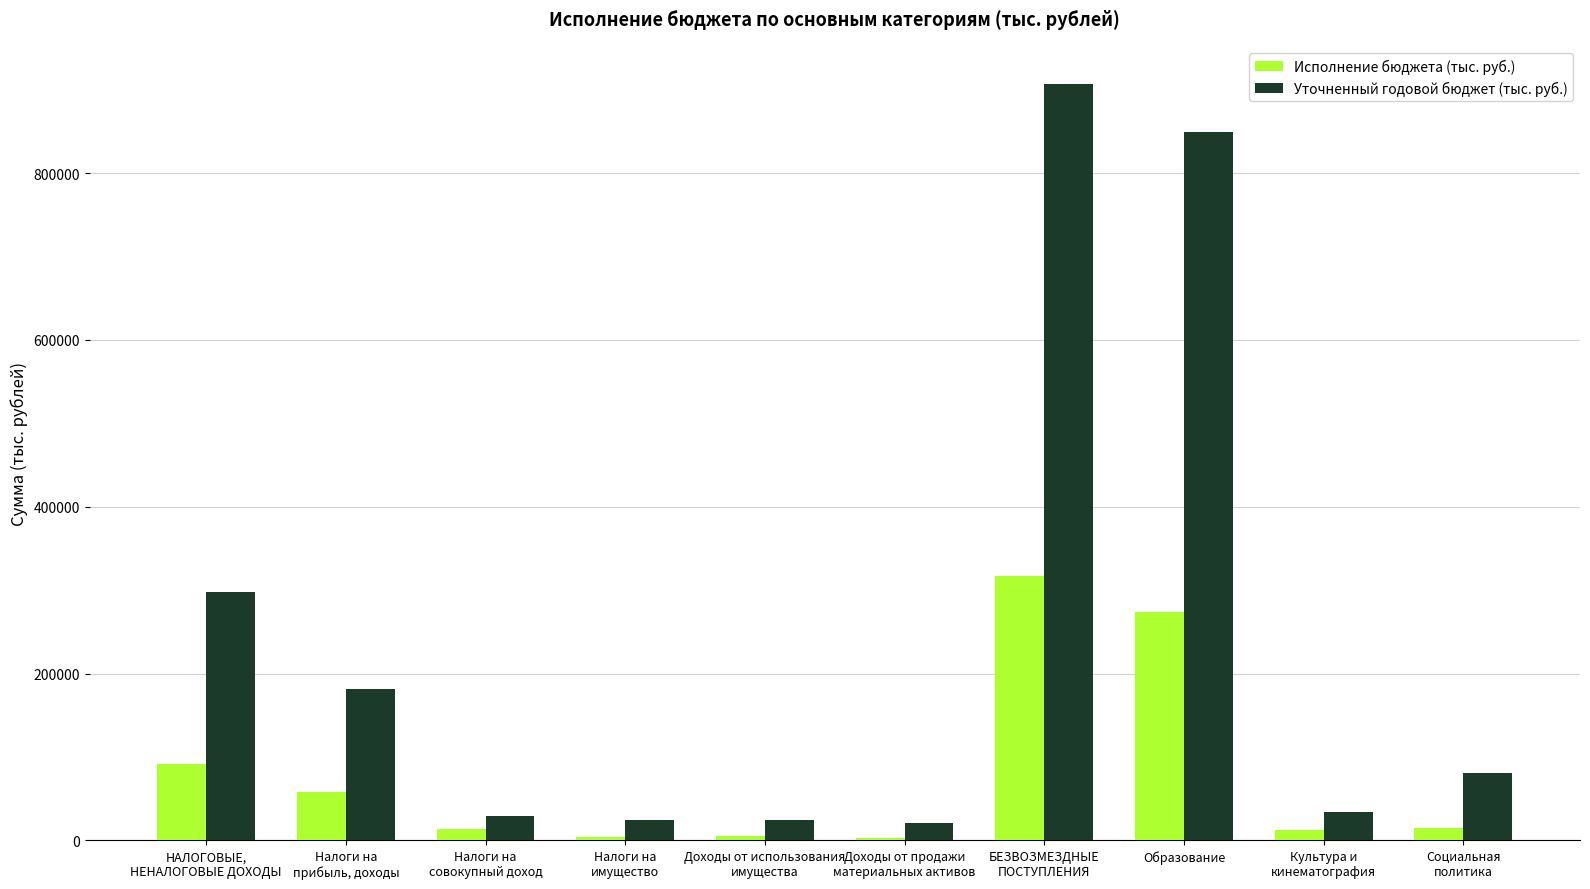

What is the value of the Уточненный годовой бюджет (тыс. руб.) bar at the 2nd from the left?

181985.0